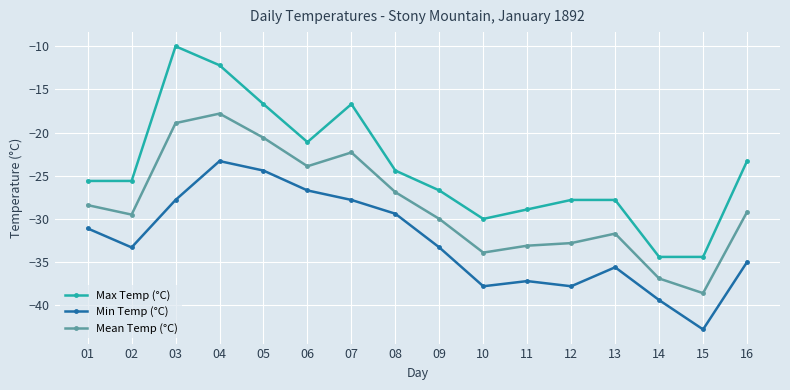

Reading left to right, what are all the values shown in this chart?

Max Temp (°C): 01=-25.6	02=-25.6	03=-10.0	04=-12.2	05=-16.7	06=-21.1	07=-16.7	08=-24.4	09=-26.7	10=-30.0	11=-28.9	12=-27.8	13=-27.8	14=-34.4	15=-34.4	16=-23.3
Min Temp (°C): 01=-31.1	02=-33.3	03=-27.8	04=-23.3	05=-24.4	06=-26.7	07=-27.8	08=-29.4	09=-33.3	10=-37.8	11=-37.2	12=-37.8	13=-35.6	14=-39.4	15=-42.8	16=-35.0
Mean Temp (°C): 01=-28.4	02=-29.5	03=-18.9	04=-17.8	05=-20.6	06=-23.9	07=-22.3	08=-26.9	09=-30.0	10=-33.9	11=-33.1	12=-32.8	13=-31.7	14=-36.9	15=-38.6	16=-29.2